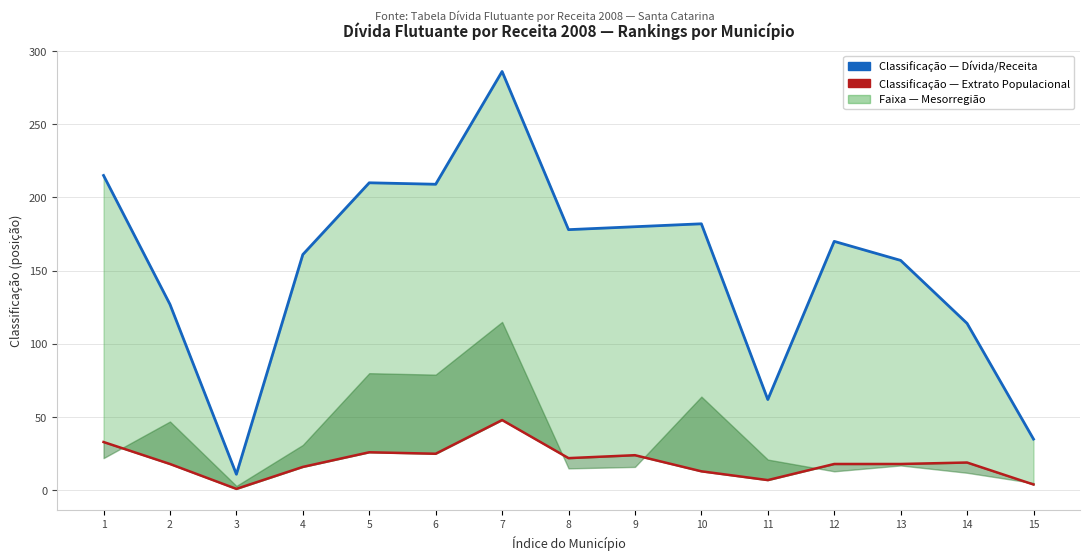

True or false: Classificacao Extrato Populacional and Classificacao Divida por Receita cross at least once.

False